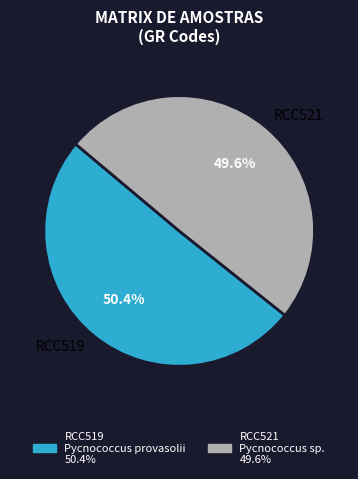

How many segments does this pie chart have?

2